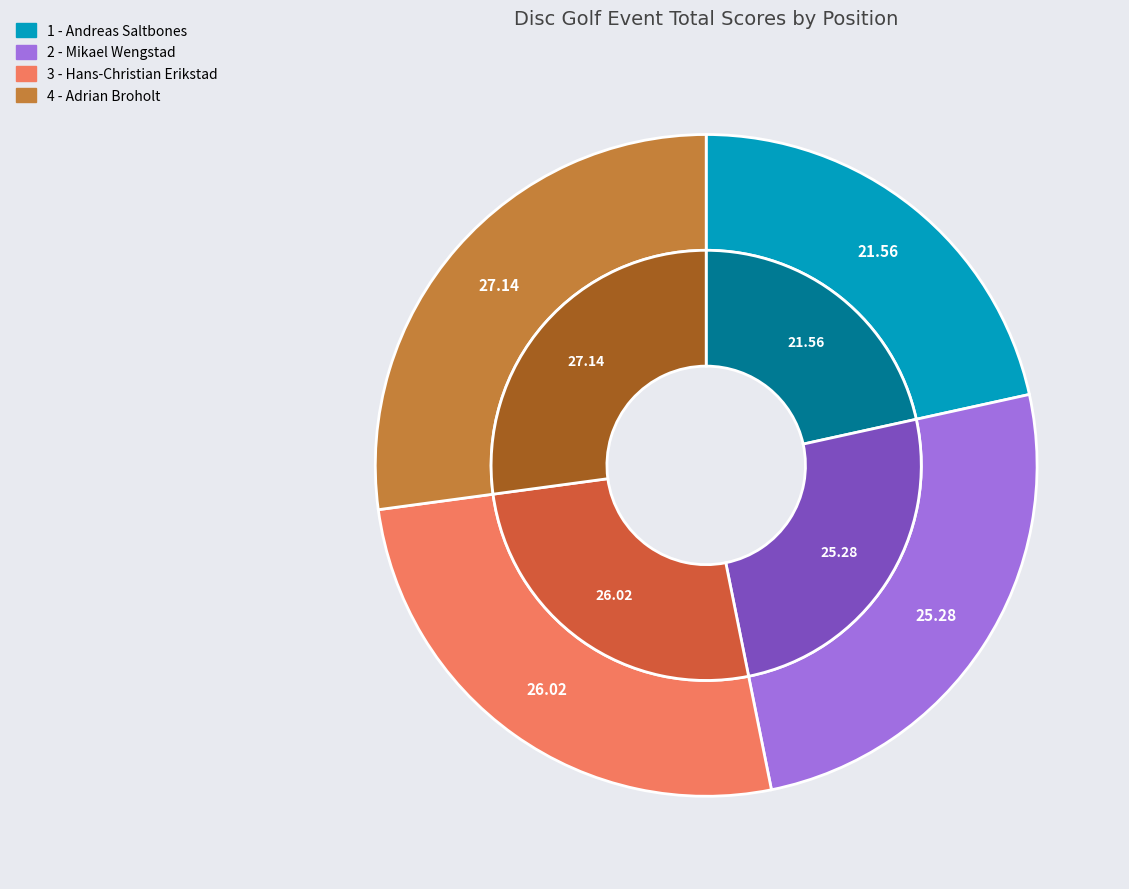

To the nearest percent, what portion does 3 - Hans-Christian Erikstad represent?

26%